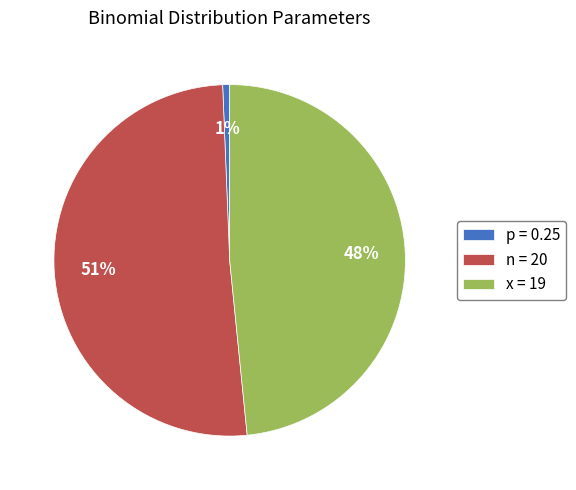

True or false: n = 20 accounts for 63% of the total.

False